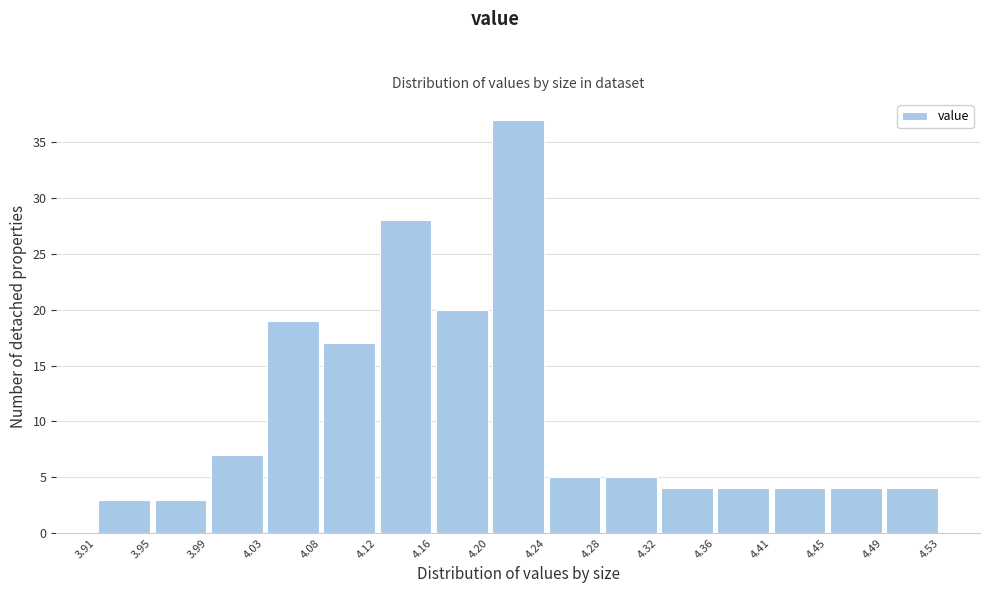

Reading left to right, transcribe this chart: for each bar, give the range it covers on the x-axis and its height. The values are not printed on the chart, so give them approximately, as read against the axis.

3.91 to 3.95: 3
3.95 to 3.99: 3
3.99 to 4.03: 7
4.03 to 4.08: 19
4.08 to 4.12: 17
4.12 to 4.16: 28
4.16 to 4.20: 20
4.20 to 4.24: 37
4.24 to 4.28: 5
4.28 to 4.32: 5
4.32 to 4.36: 4
4.36 to 4.41: 4
4.41 to 4.45: 4
4.45 to 4.49: 4
4.49 to 4.53: 4